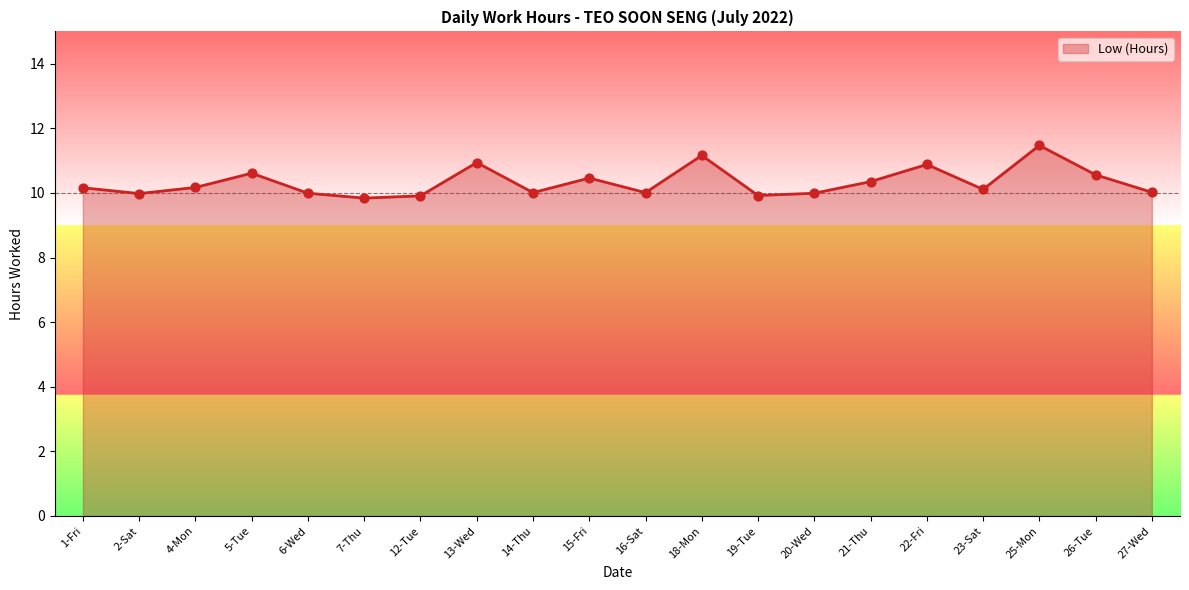

Approximately how many times larger is the value at 26-Tue compared to 23-Sat?

1.0